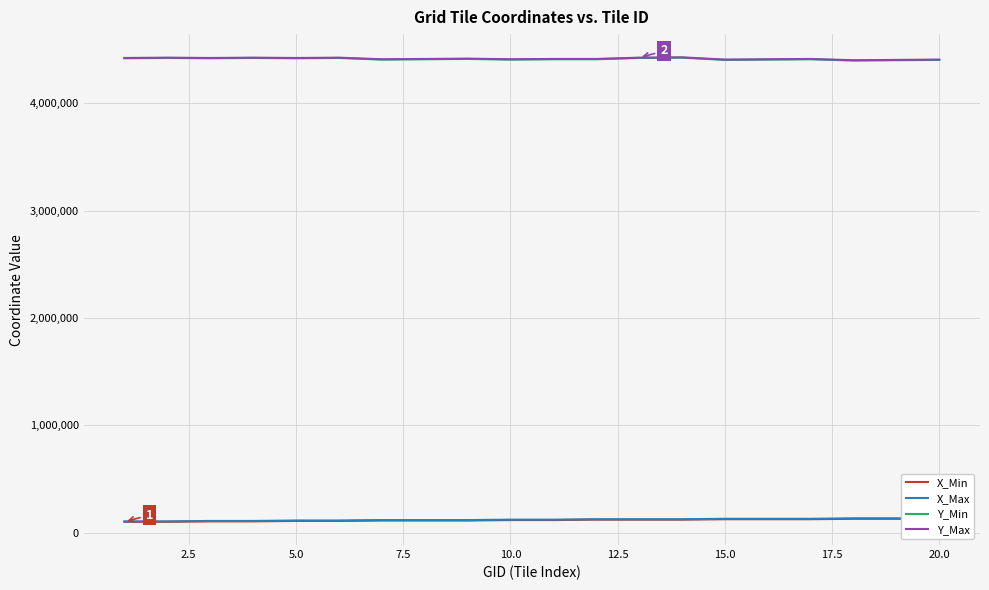

True or false: X_Max and X_Min cross at least once.

False